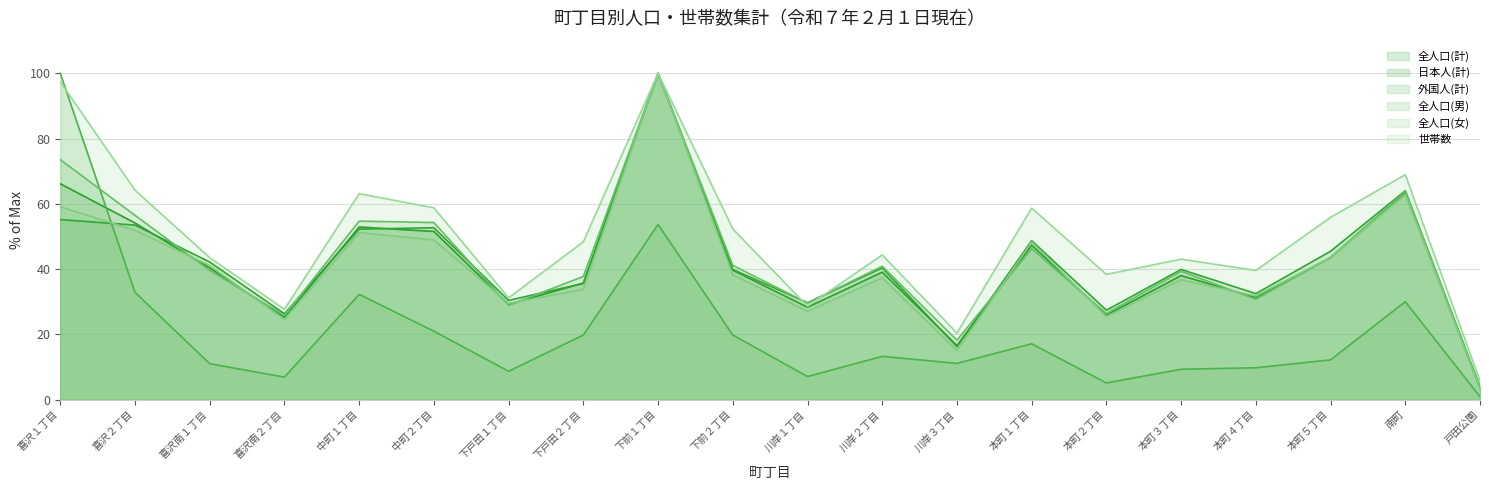

Is it true that 世帯数 equals 64.2 at 喜沢２丁目?

True